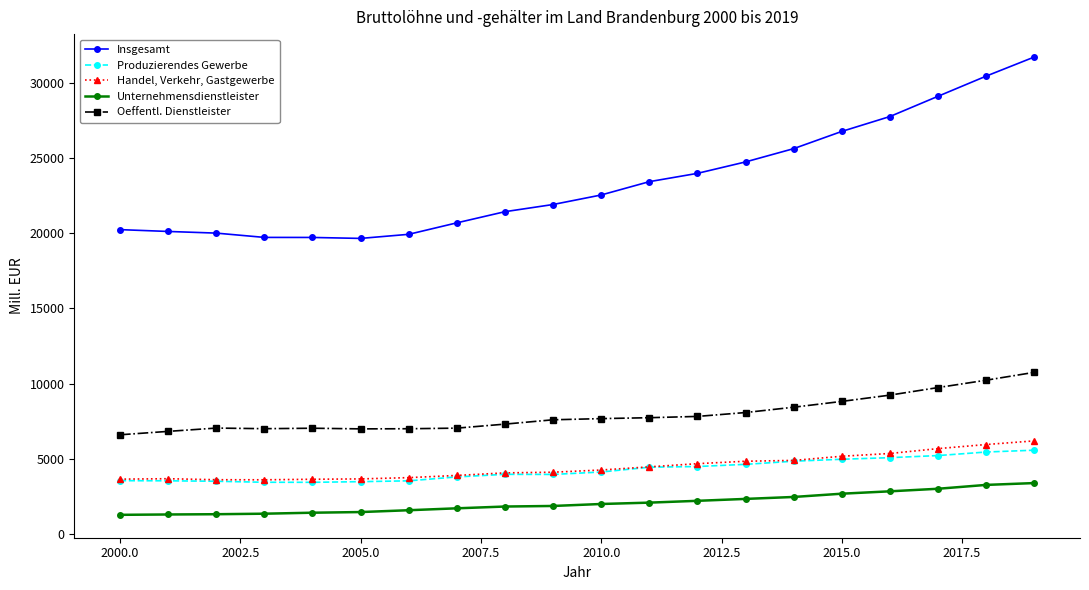

Count the number of categories in the chart.

20